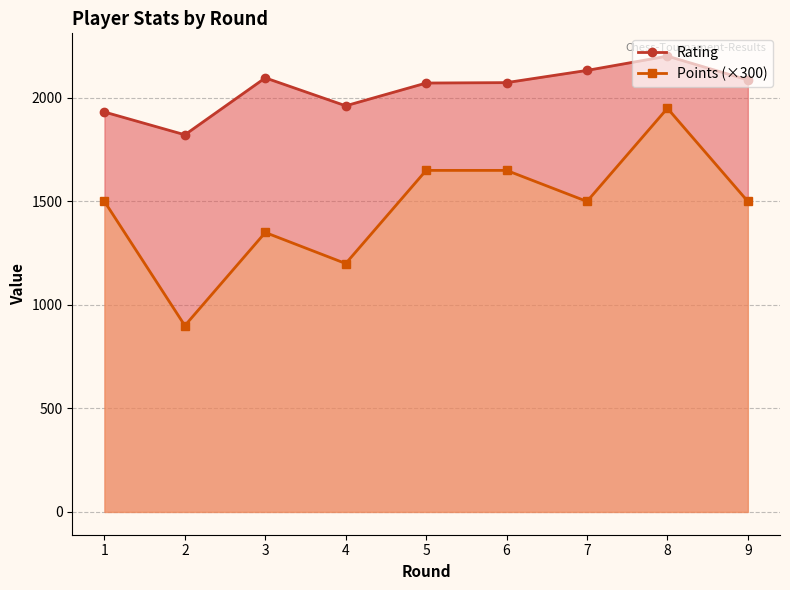

At which label is Rating closest to 2012?

4